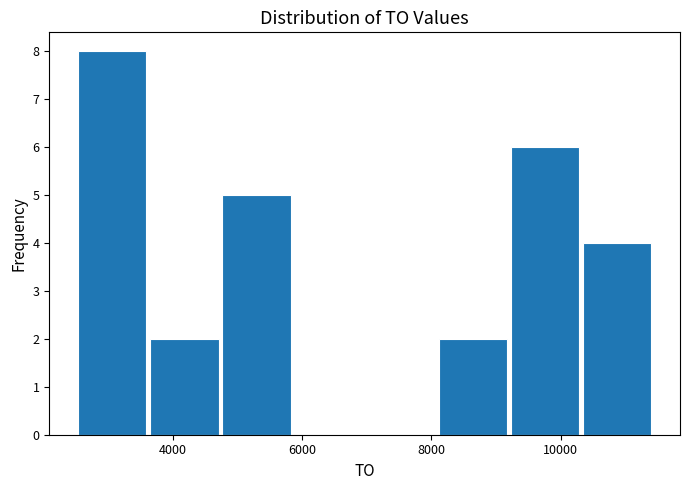

What is the height of the bar covering 10400 to 11400 on the x-axis? Neither the bar edges nor the heights are printed on the chart, so give them approximately, as read against the axes.

4